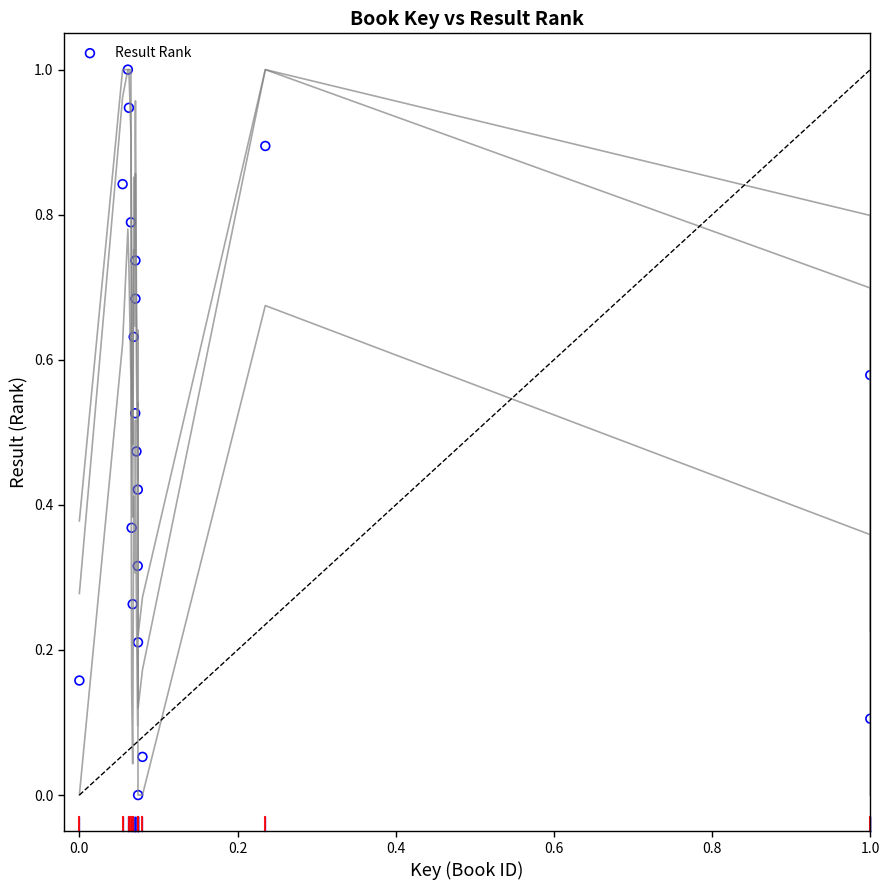

What is the range of Y values (max minus min)?

1.0